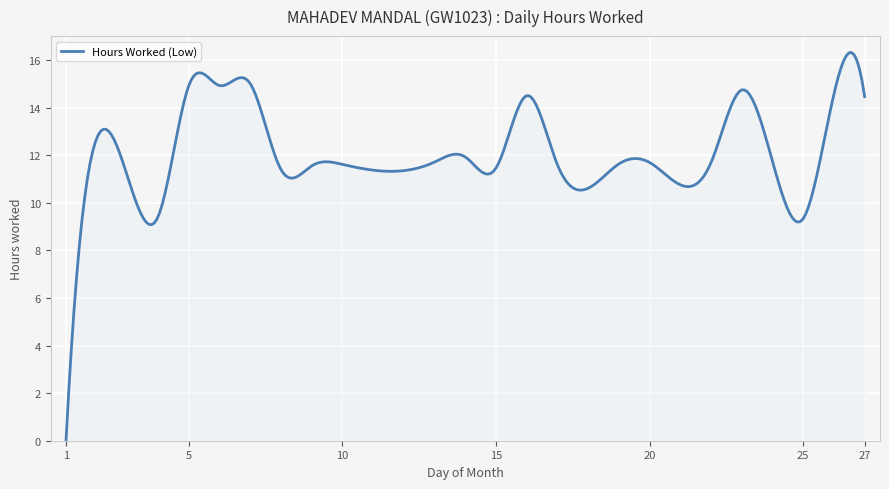

True or false: the data has more than 1 interior local peaks.

True